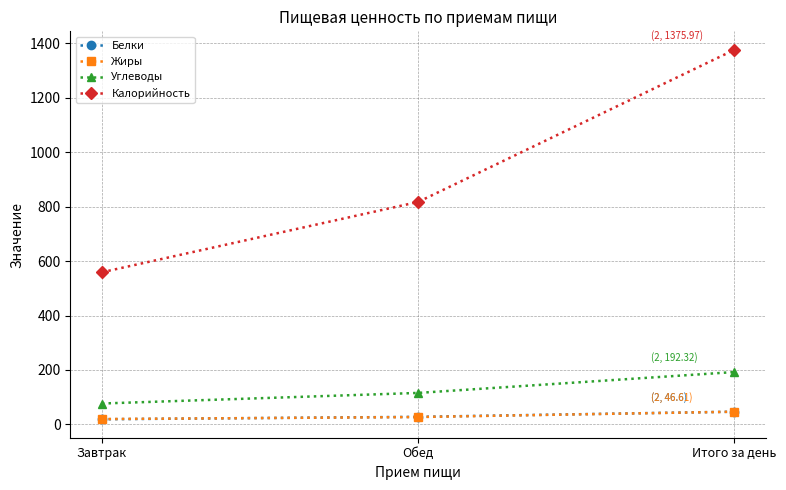

Which series has the largest total across all categories?

Калорийность